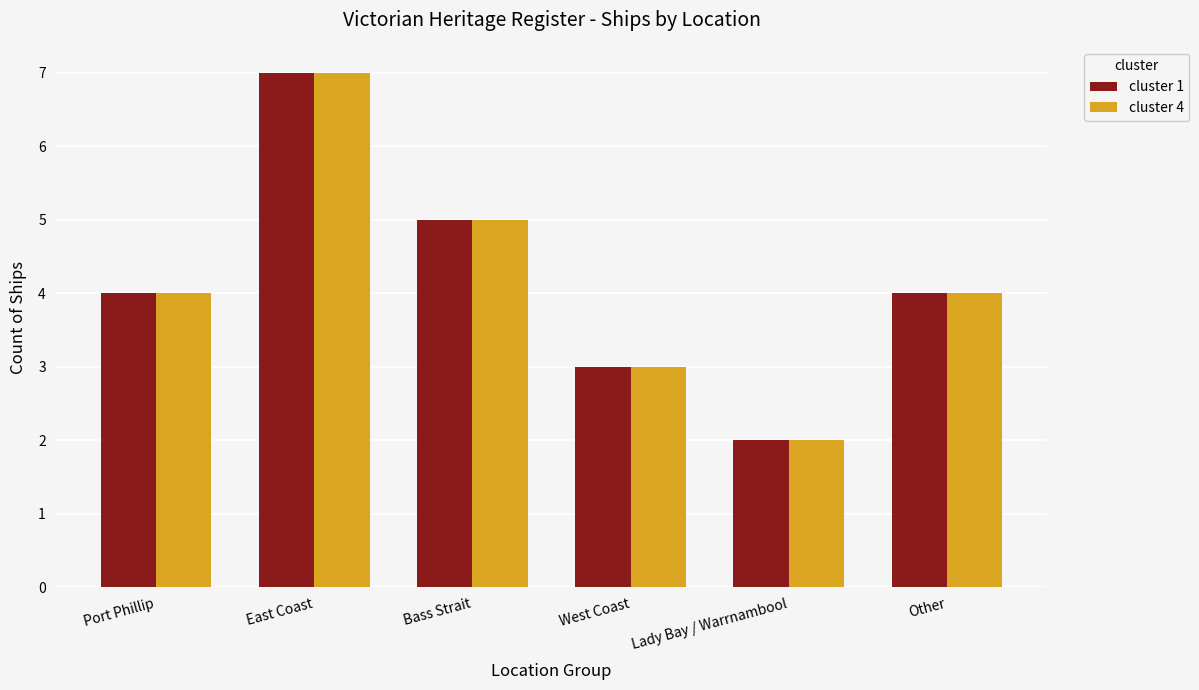

What is the label of the 3rd bar from the right?

West Coast